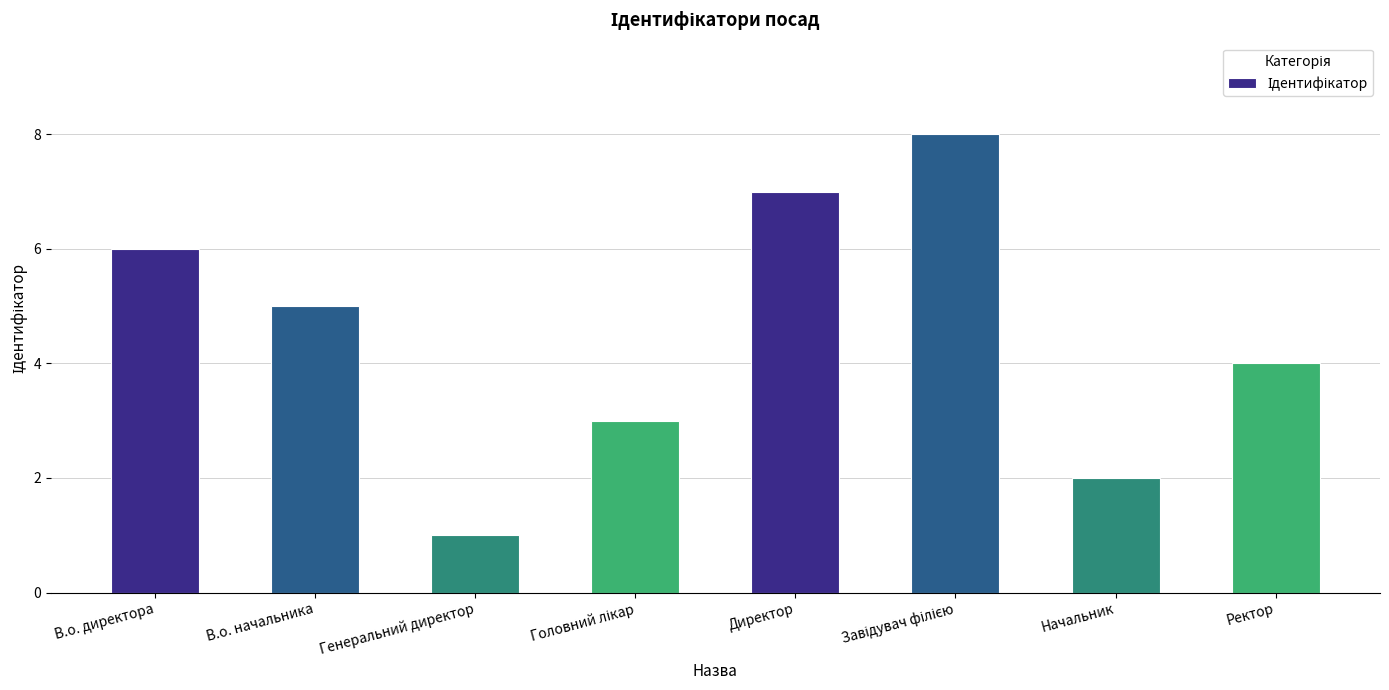

What is the sum of all values?

36